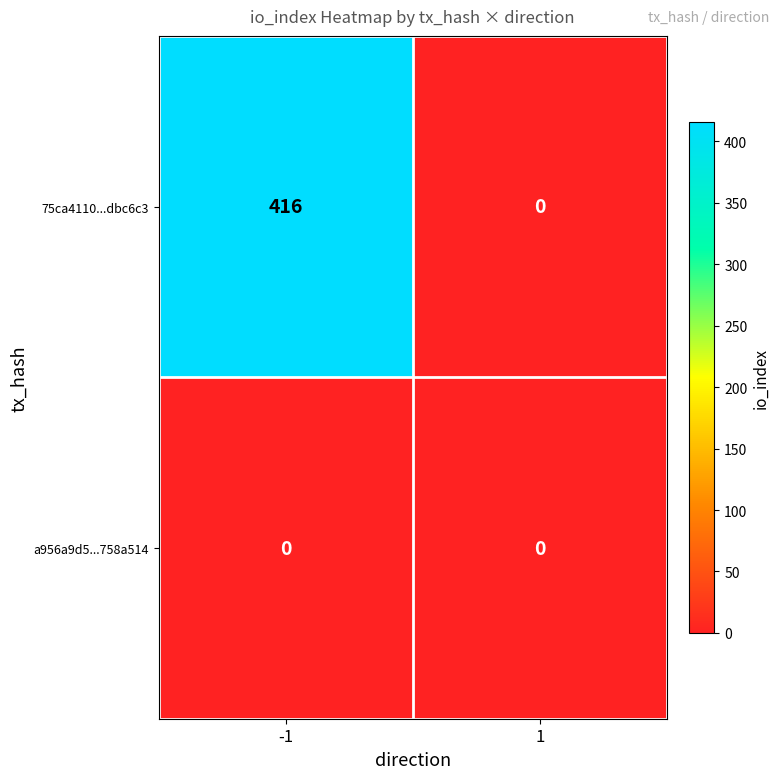

Rank the series by their average value, from lowest to highest.

a956a9d5...758a514, 75ca4110...dbc6c3